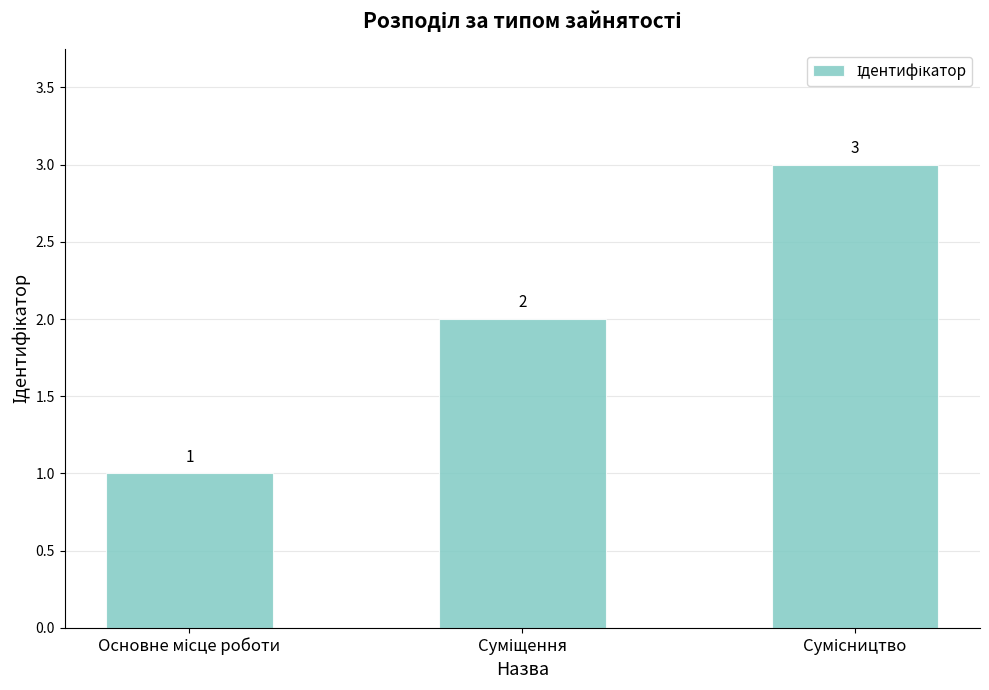

What is the sum of all values?

6